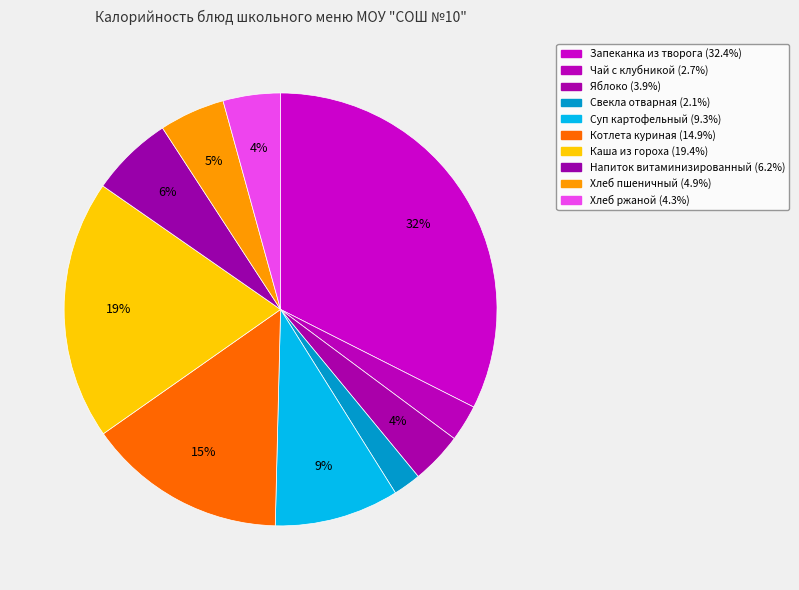

What portion of the pie excludes Чай с клубникой?

97.3%